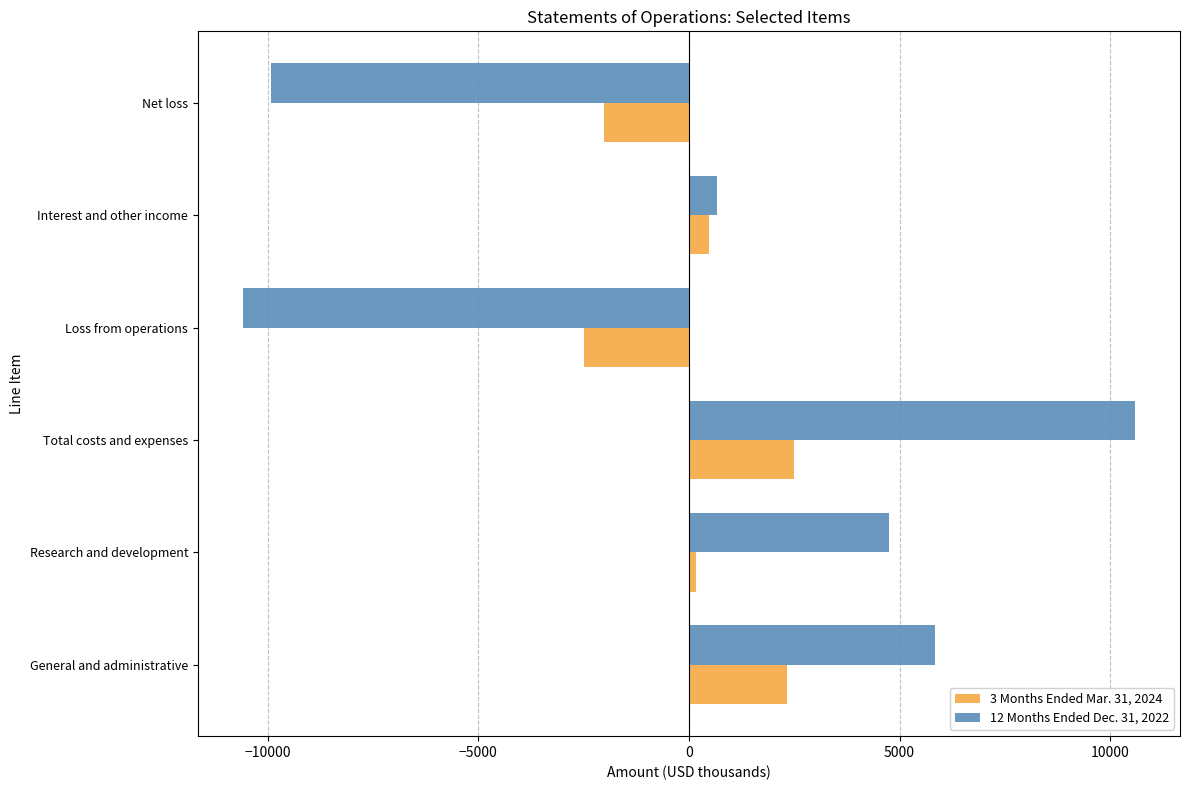

Is it true that 12 Months Ended Dec. 31, 2022 equals 4749 at Research and development?

True